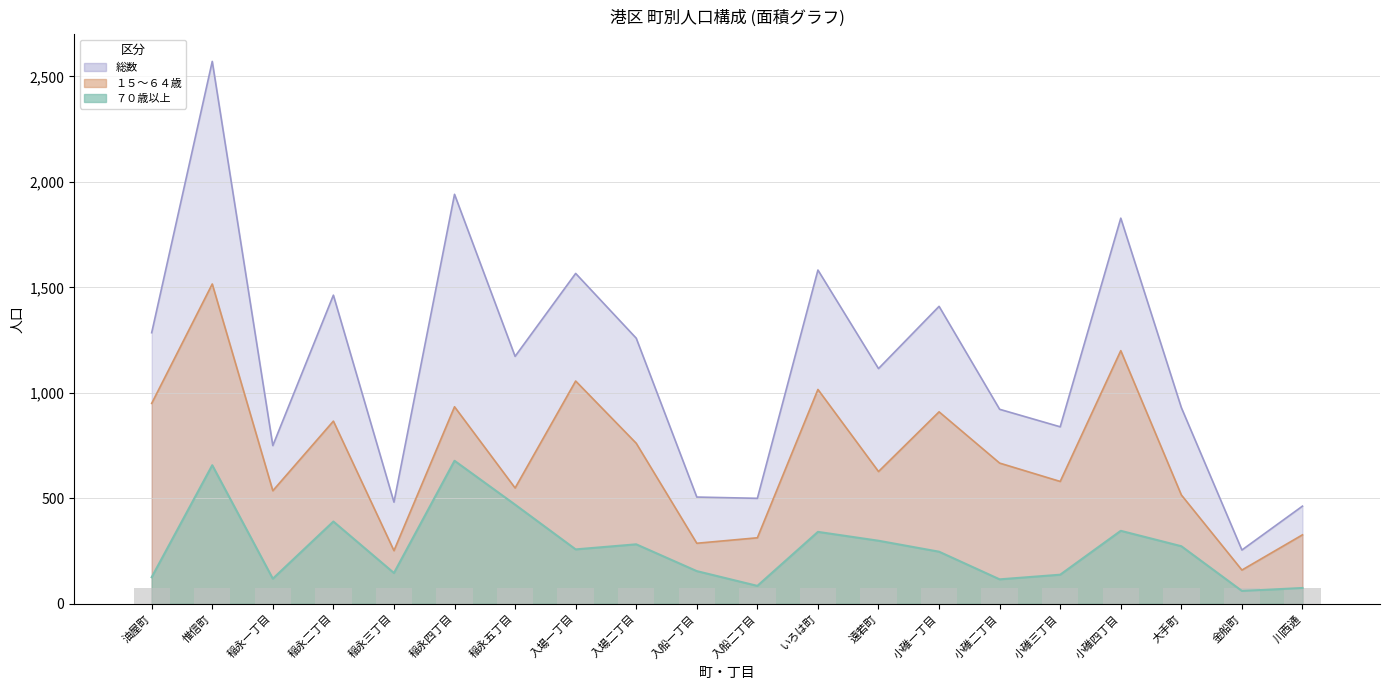

At いろは町, list the series in order from largest to smallest.

総数, １５～６４歳, ７０歳以上